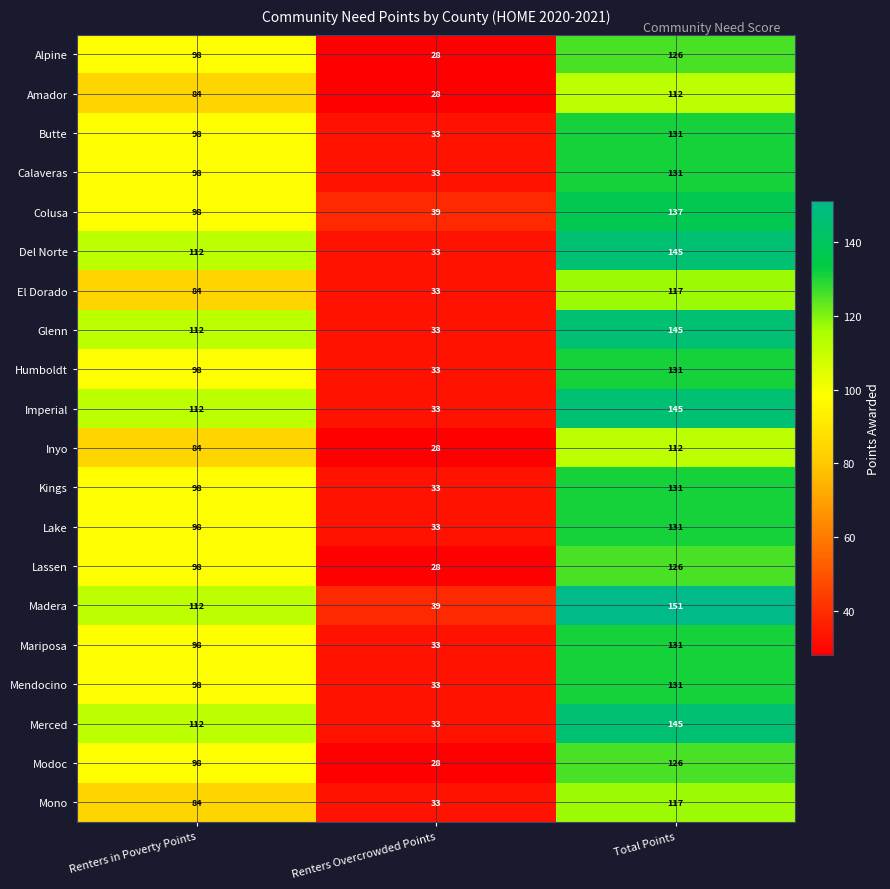

What is the approximate value of Humboldt at Total Points?

131